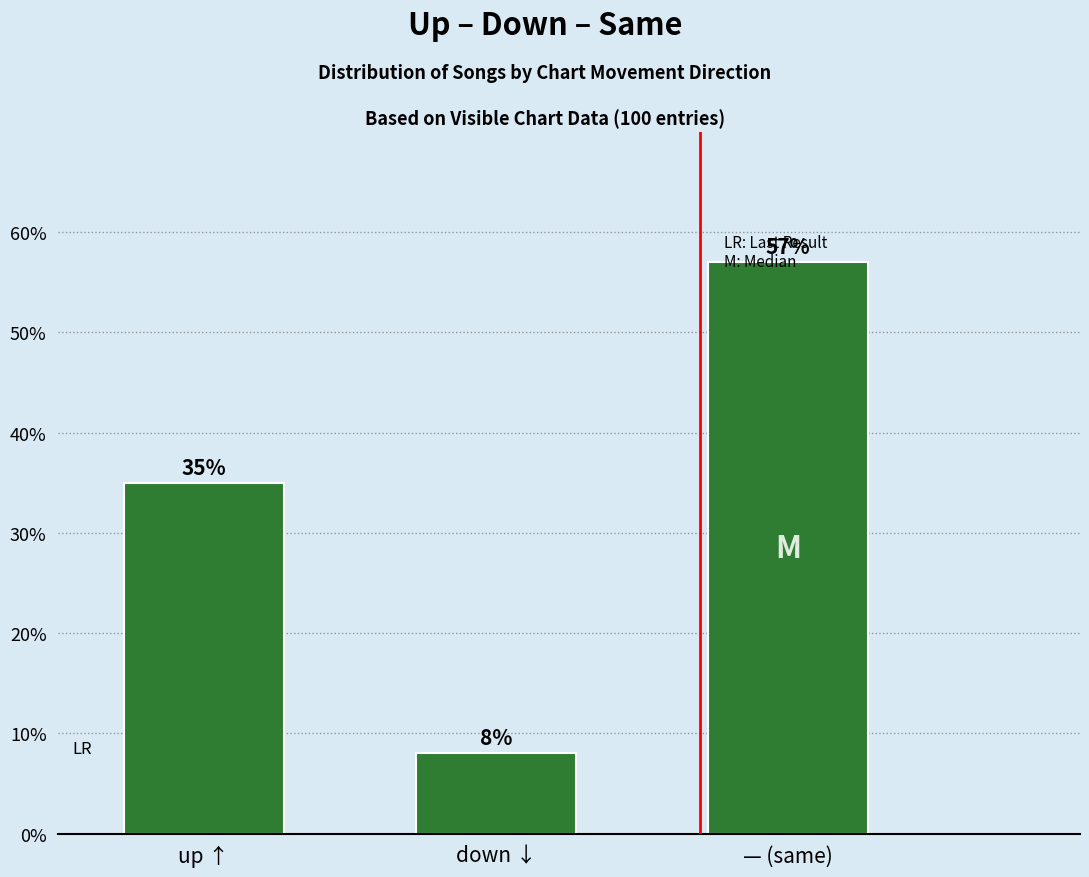

What is the maximum value shown in the chart?

0.6